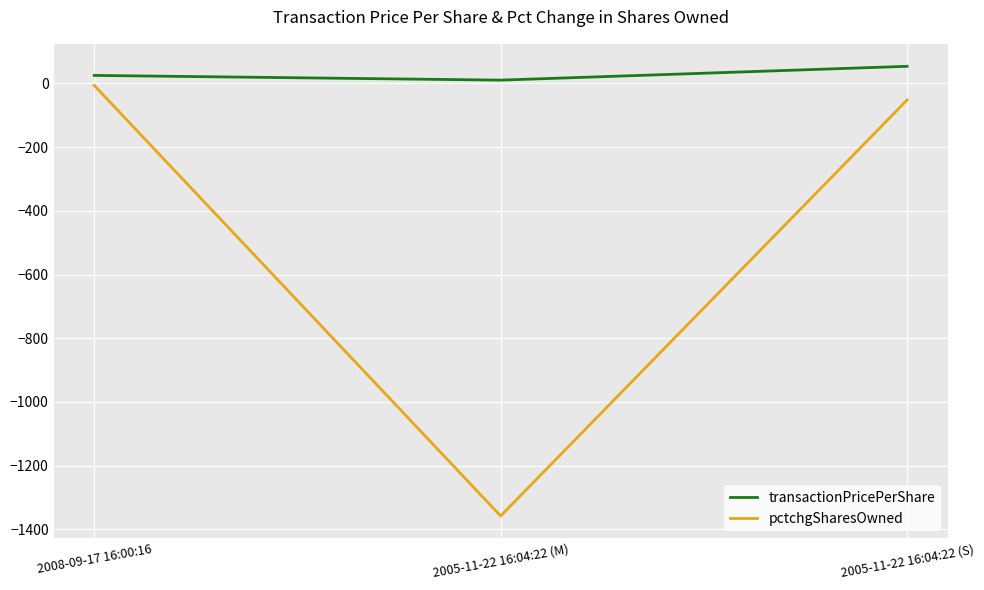

Which series has the largest total across all categories?

transactionPricePerShare